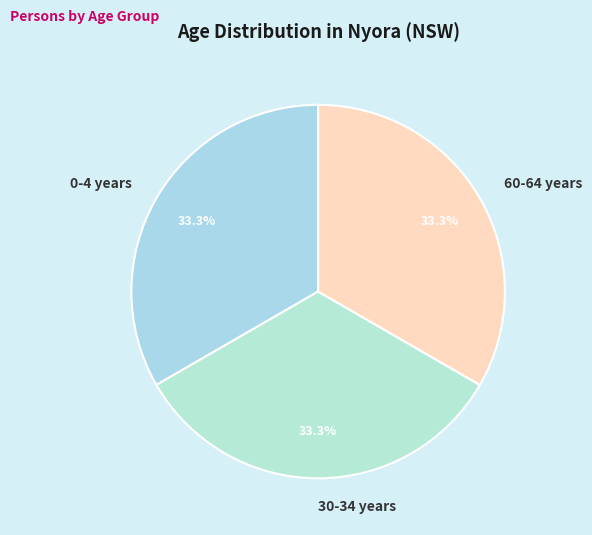

Approximately how many times larger is the value at 60-64 years compared to 30-34 years?

1.0